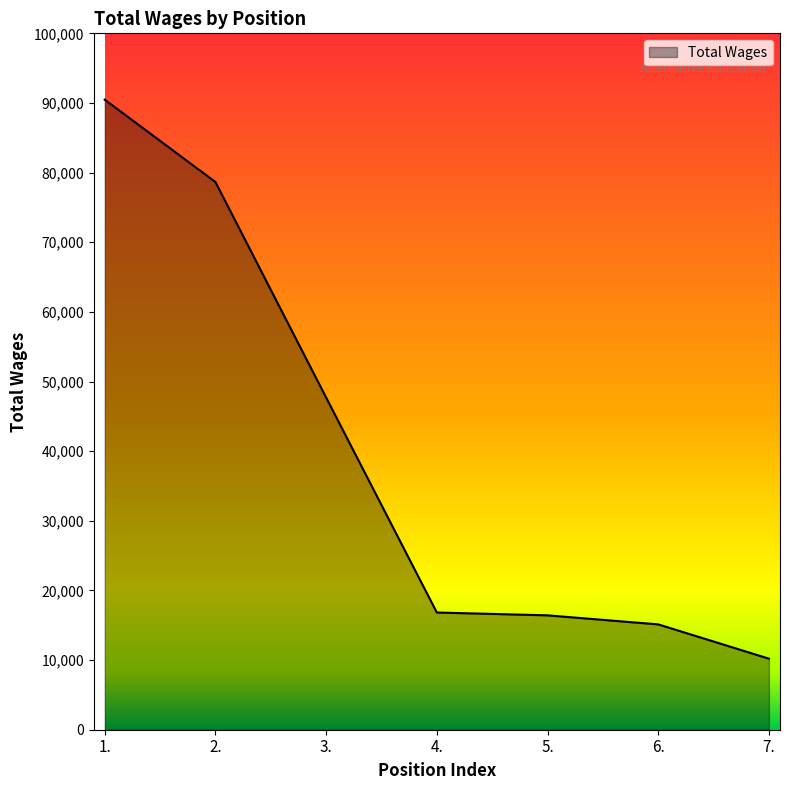

How many lines are shown in the chart?

1